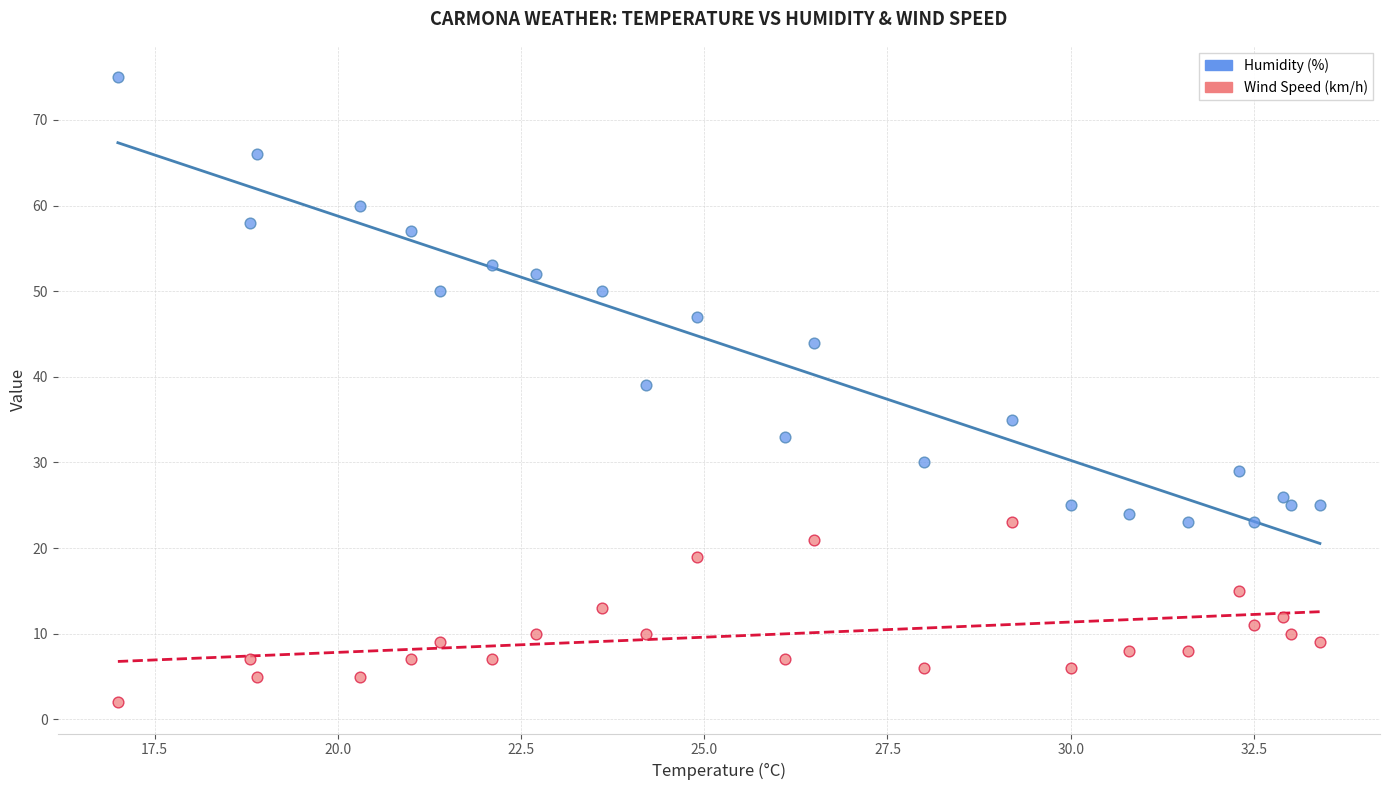

Which series has the largest Y range (max minus min)?

Humidity (%)